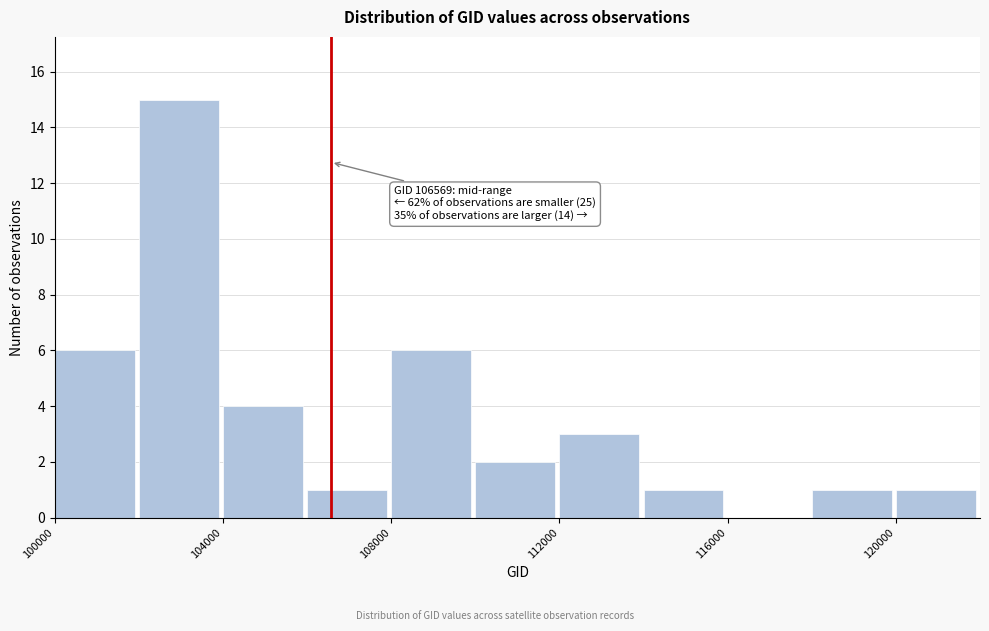

Which range on the x-axis has the tallest bar?

102000 to 104000